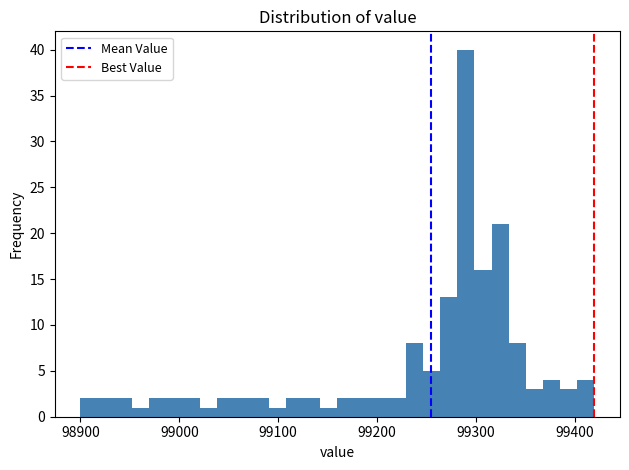

Around what value on the x-axis is the tallest bar? Give the approximate position of its centre, as read against the axis.

99290